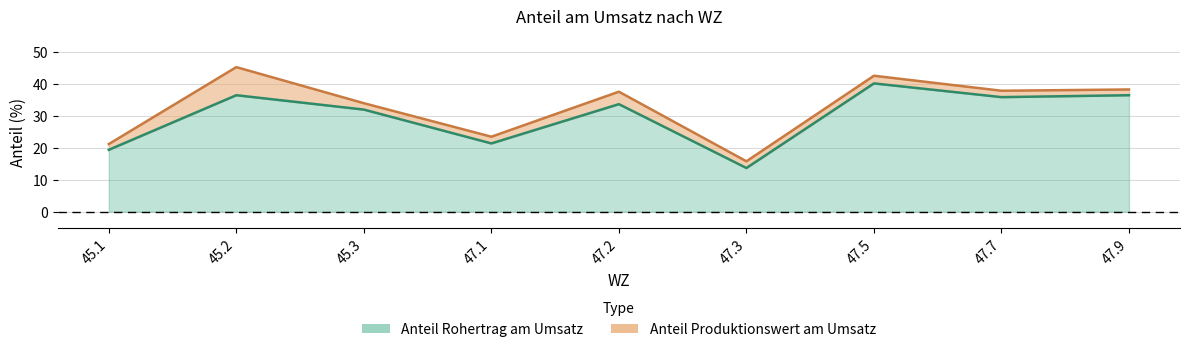

What is the maximum value shown in the chart?

45.3